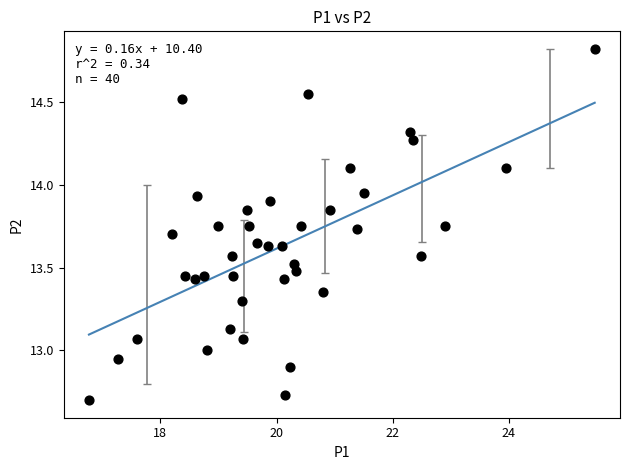

What is the range of Y values (max minus min)?

2.1